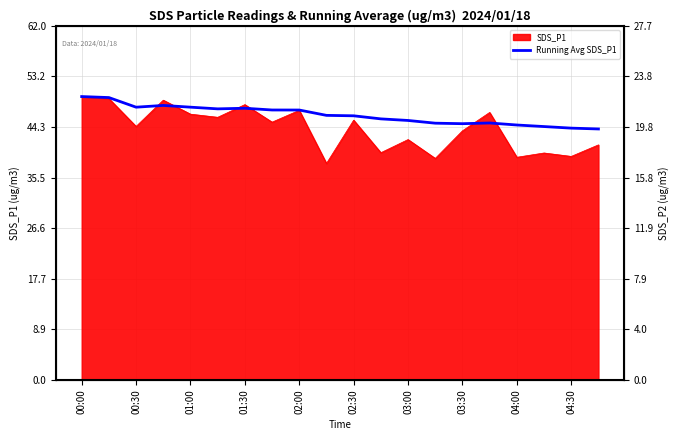

Which has a higher value, 02:00 or 17?

02:00